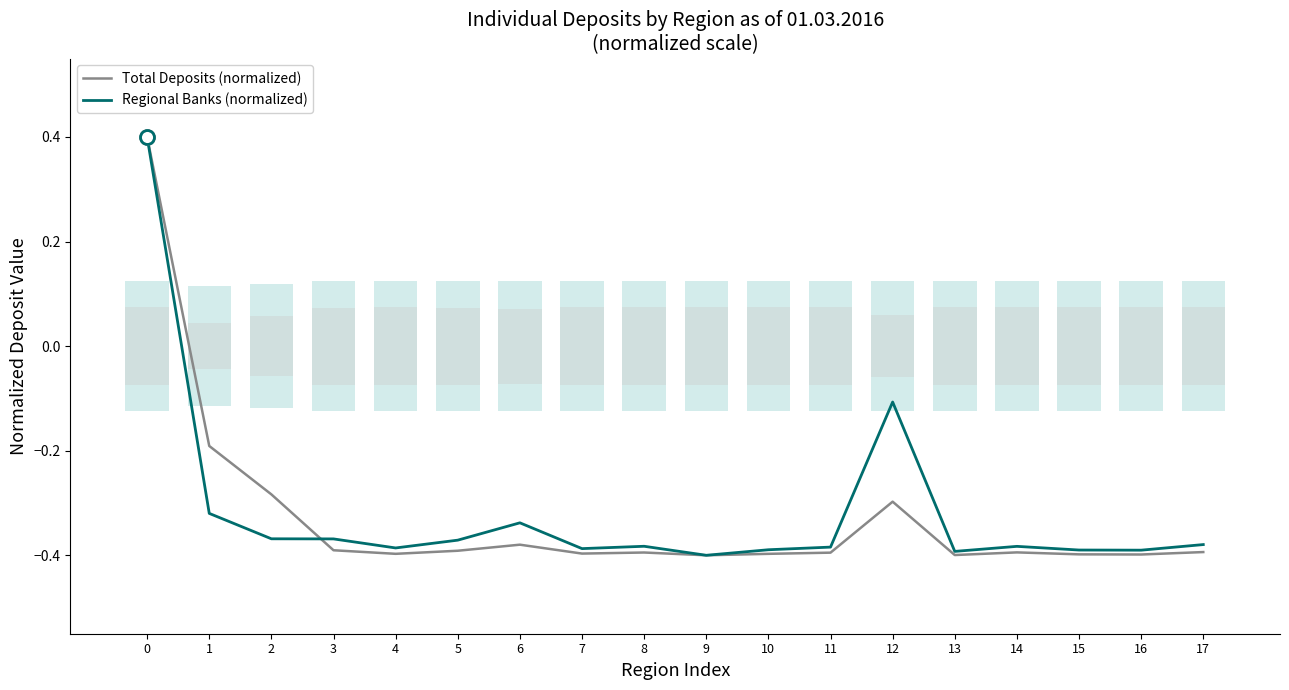

Reading left to right, extract all data points from this chart.

Total Deposits (normalized): 0=0.4	1=-0.2	2=-0.3	3=-0.4	4=-0.4	5=-0.4	6=-0.4	7=-0.4	8=-0.4	9=-0.4	10=-0.4	11=-0.4	12=-0.3	13=-0.4	14=-0.4	15=-0.4	16=-0.4	17=-0.4
Regional Banks (normalized): 0=0.4	1=-0.3	2=-0.4	3=-0.4	4=-0.4	5=-0.4	6=-0.3	7=-0.4	8=-0.4	9=-0.4	10=-0.4	11=-0.4	12=-0.1	13=-0.4	14=-0.4	15=-0.4	16=-0.4	17=-0.4